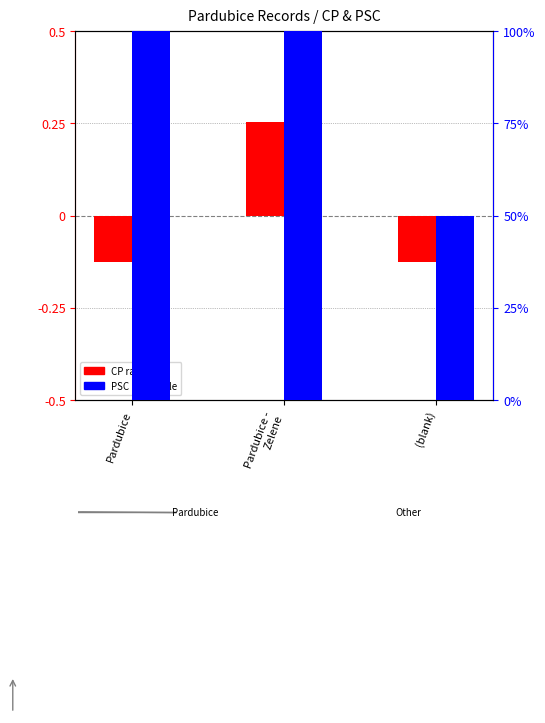

What is the label of the 3rd bar from the left?

(blank)